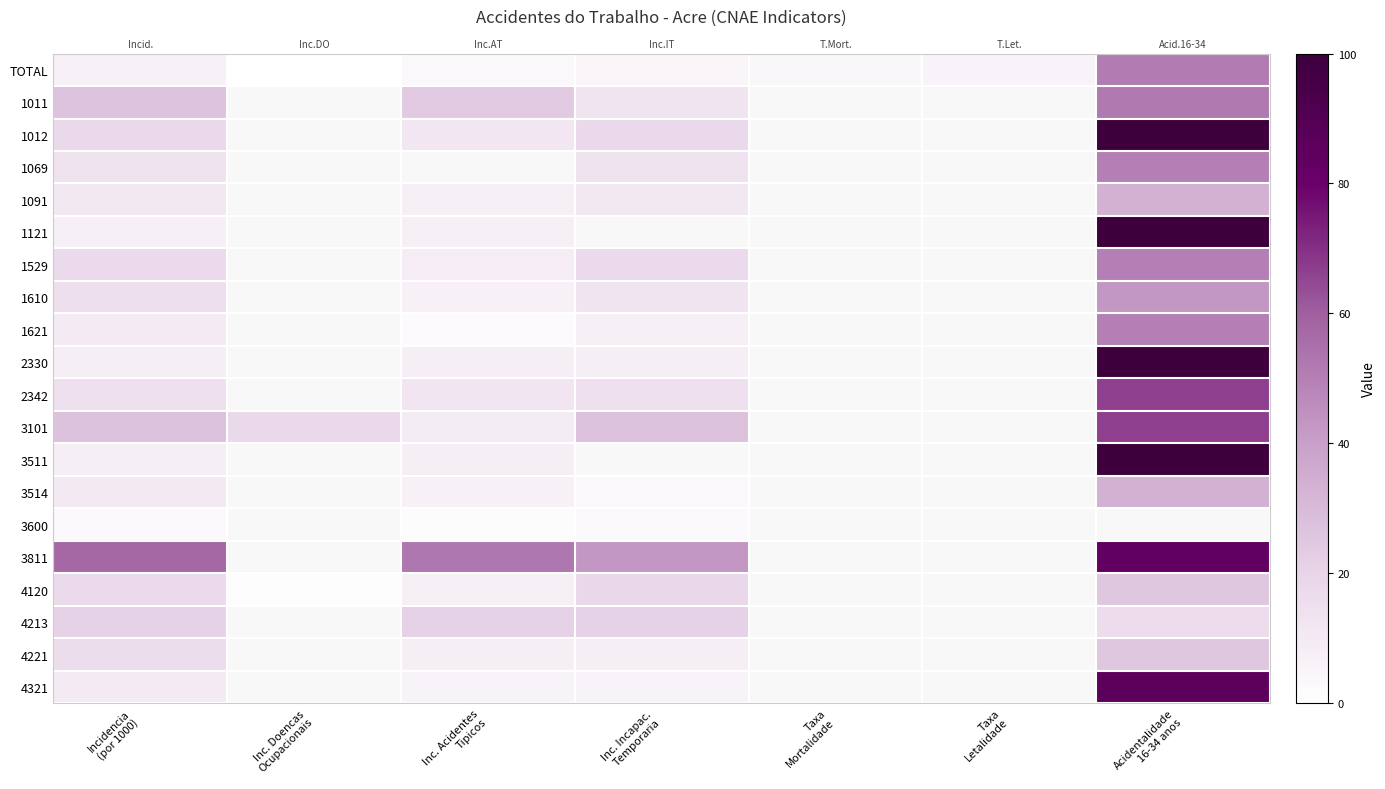

True or false: 3101 has a value of 37.6 at Inc. Incapac. Temporaria.

False